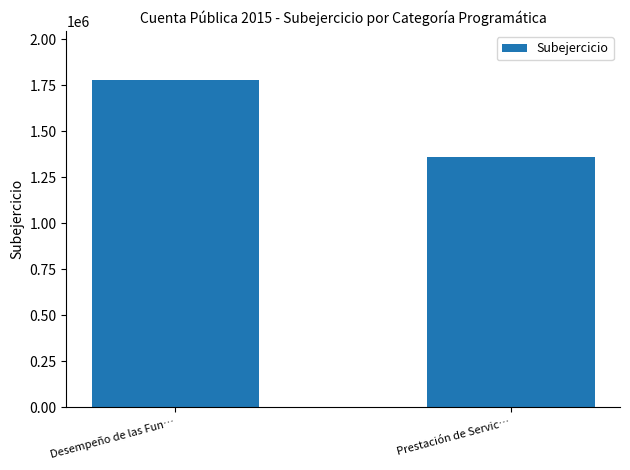

Which label corresponds to the largest value in the chart?

Desempeño de las Fun…